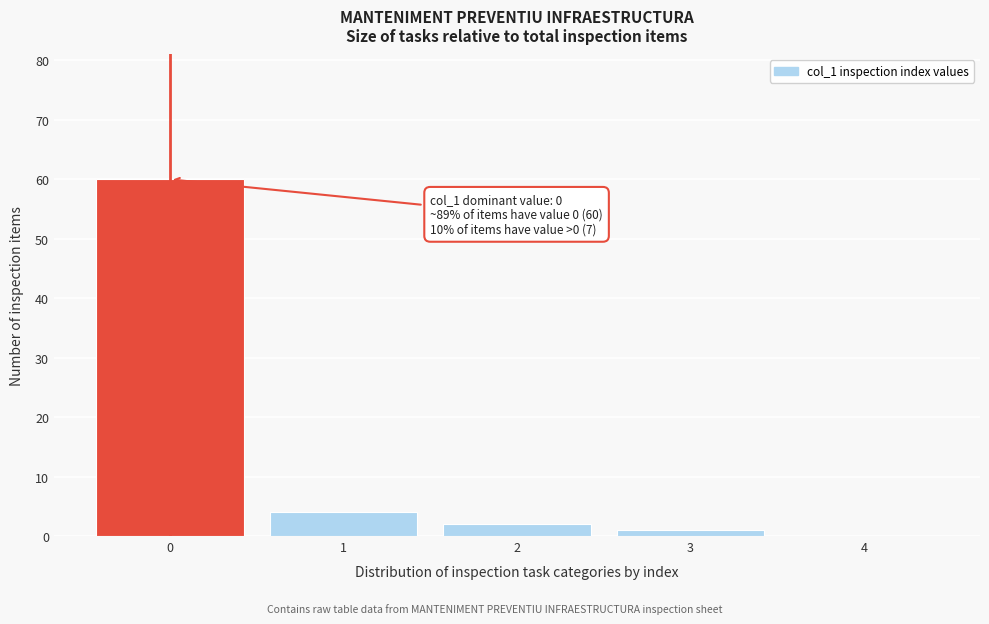

Which range on the x-axis has the tallest bar?

-0.5 to 0.5